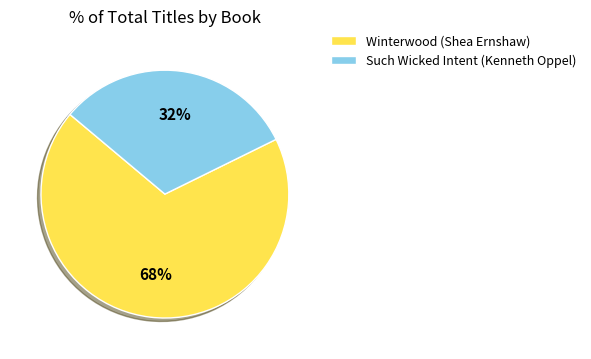

How many segments does this pie chart have?

2